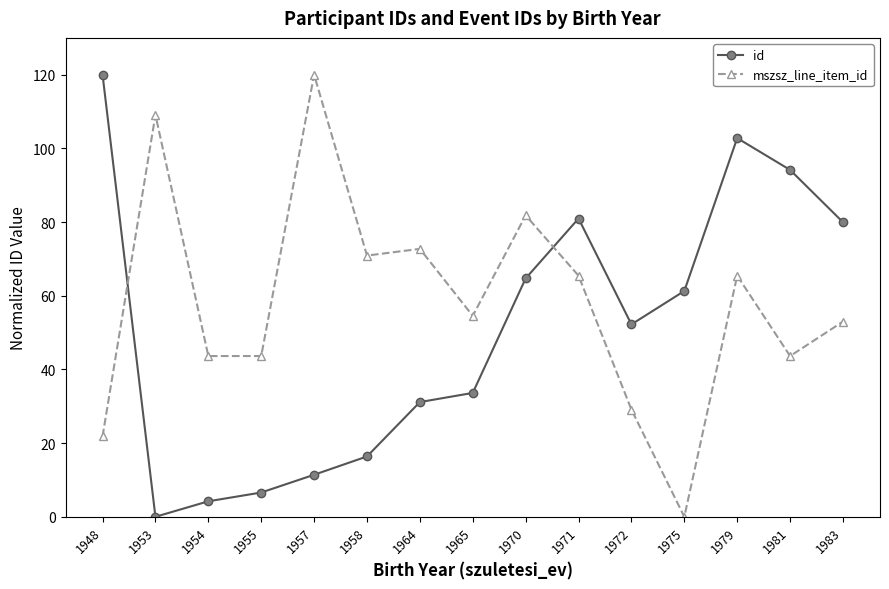

Rank the series by their average value, from lowest to highest.

id, mszsz_line_item_id